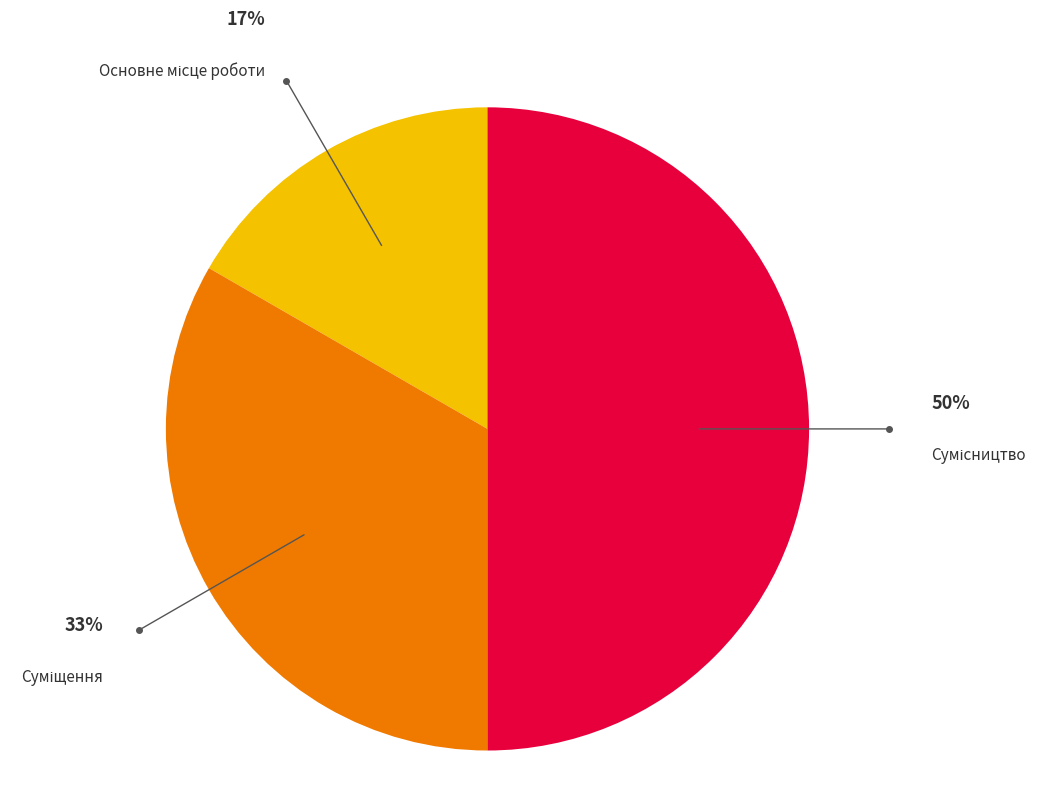

To the nearest percent, what is the average slice percentage?

33%